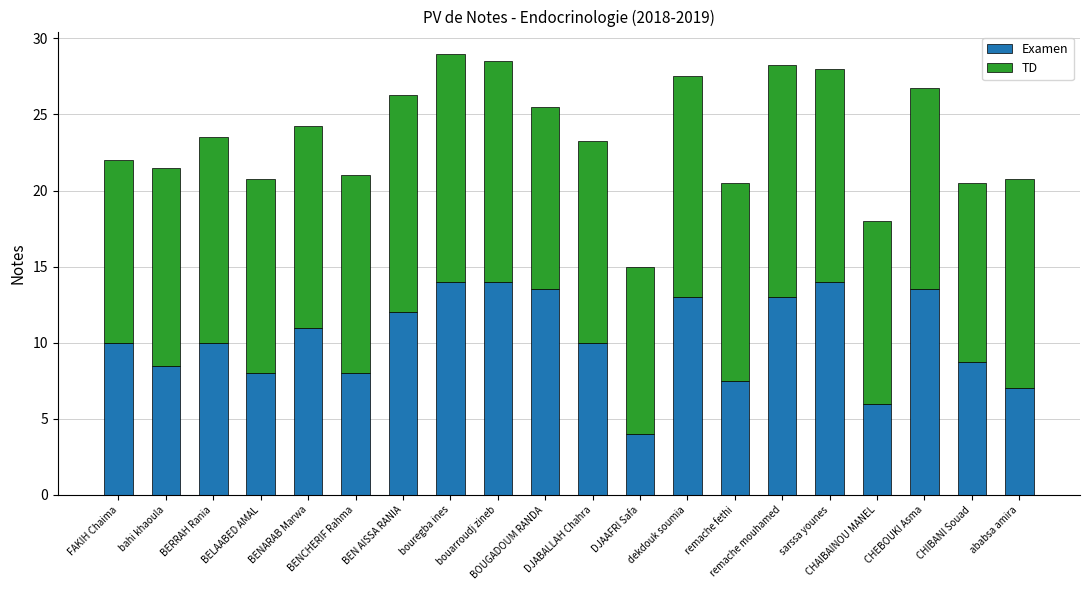

The value of Examen at CHIBANI Souad is 14.8. True or false?

False